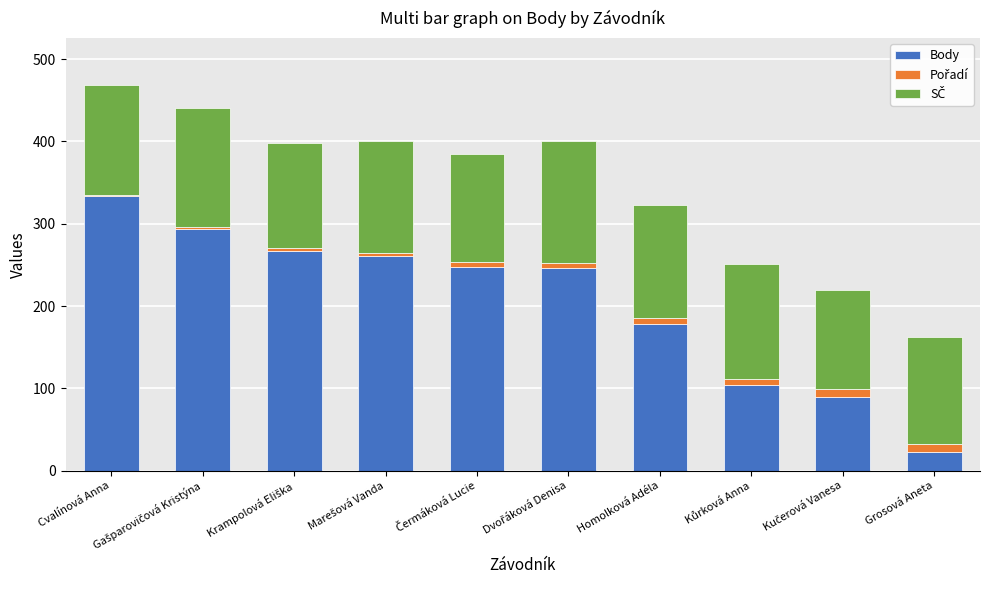

True or false: Body has a value of 438 at Cvalínová Anna.

False